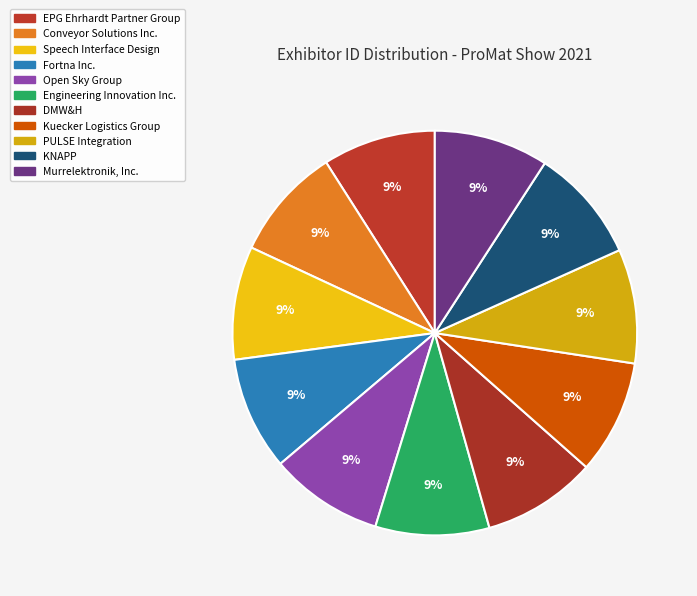

Combined, do Fortna Inc. and EPG Ehrhardt Partner Group account for over 50%?

No